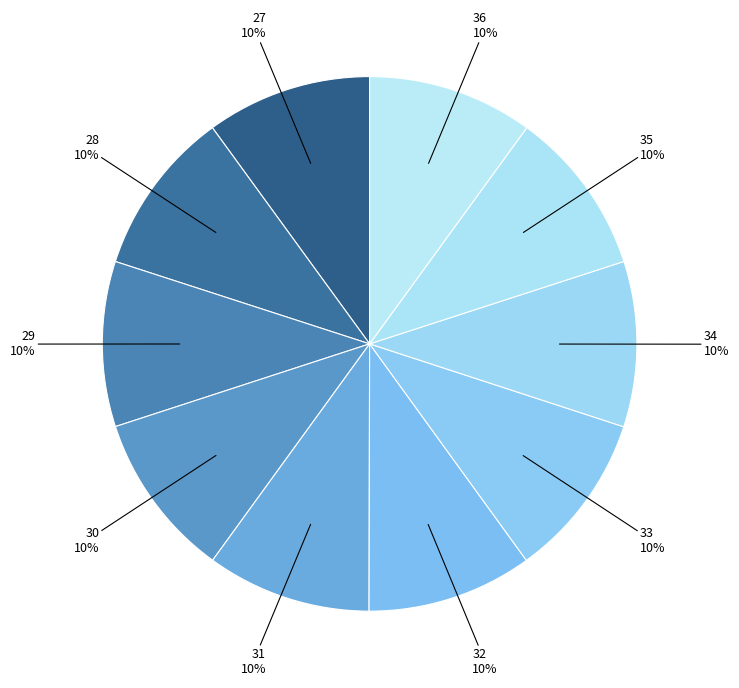

Count the number of slices in the pie.

10